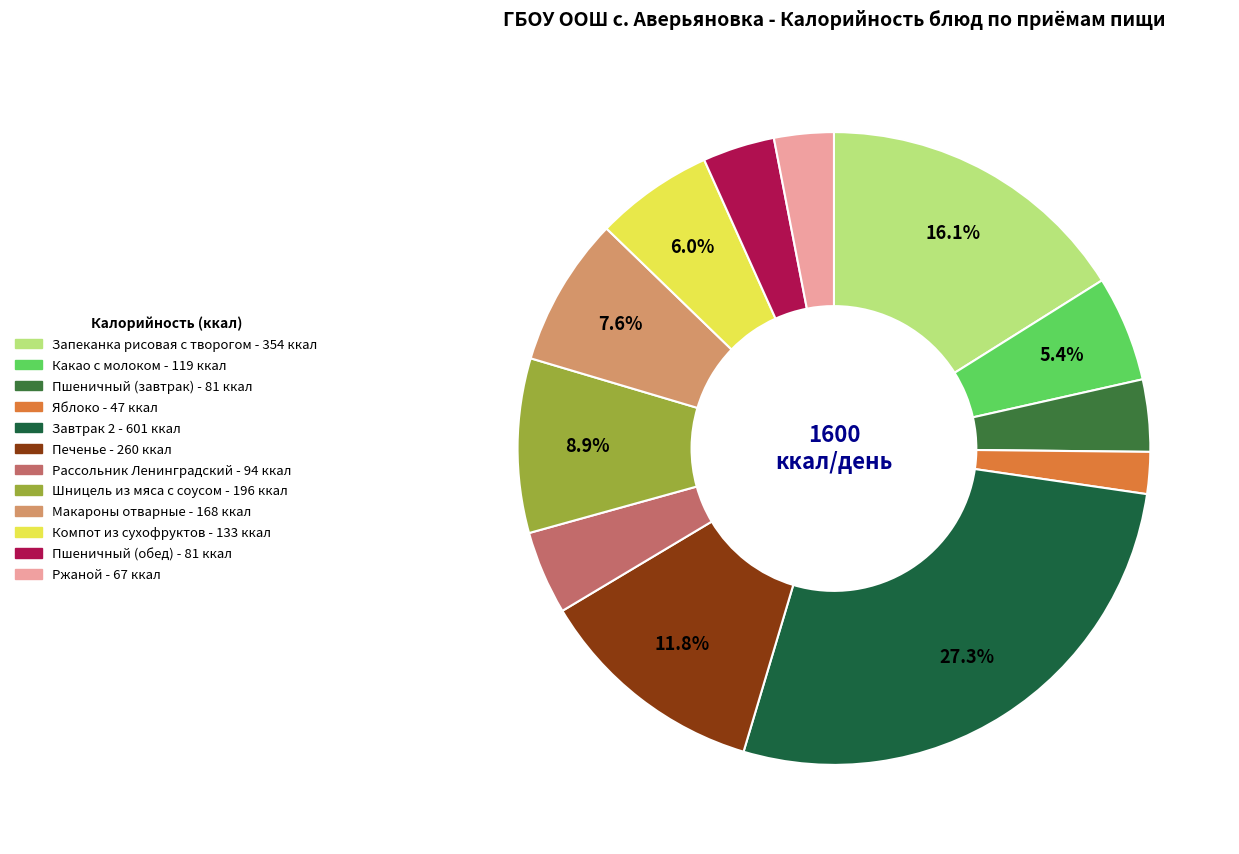

Combined, do Рассольник Ленинградский and Завтрак 2 account for over 50%?

No